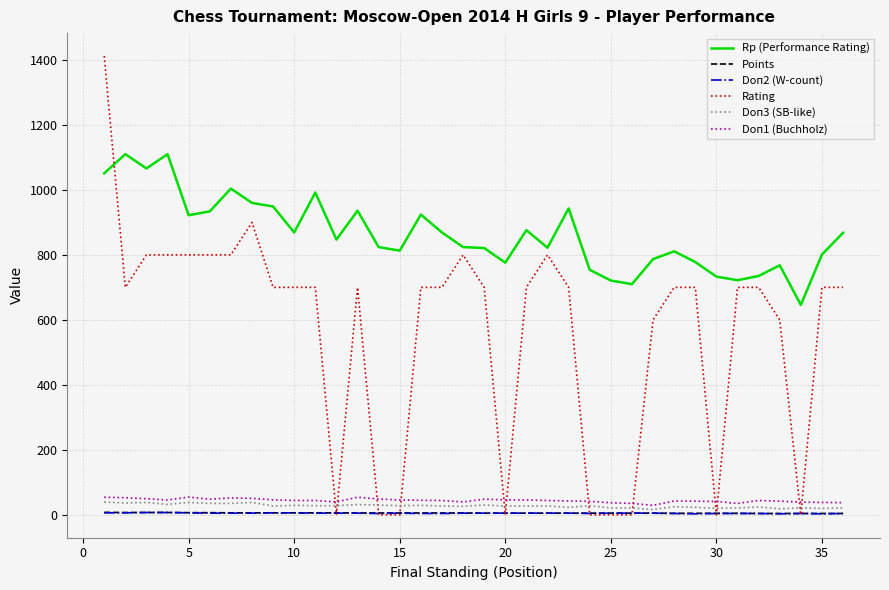

Which series has the largest range (max minus min)?

Rating